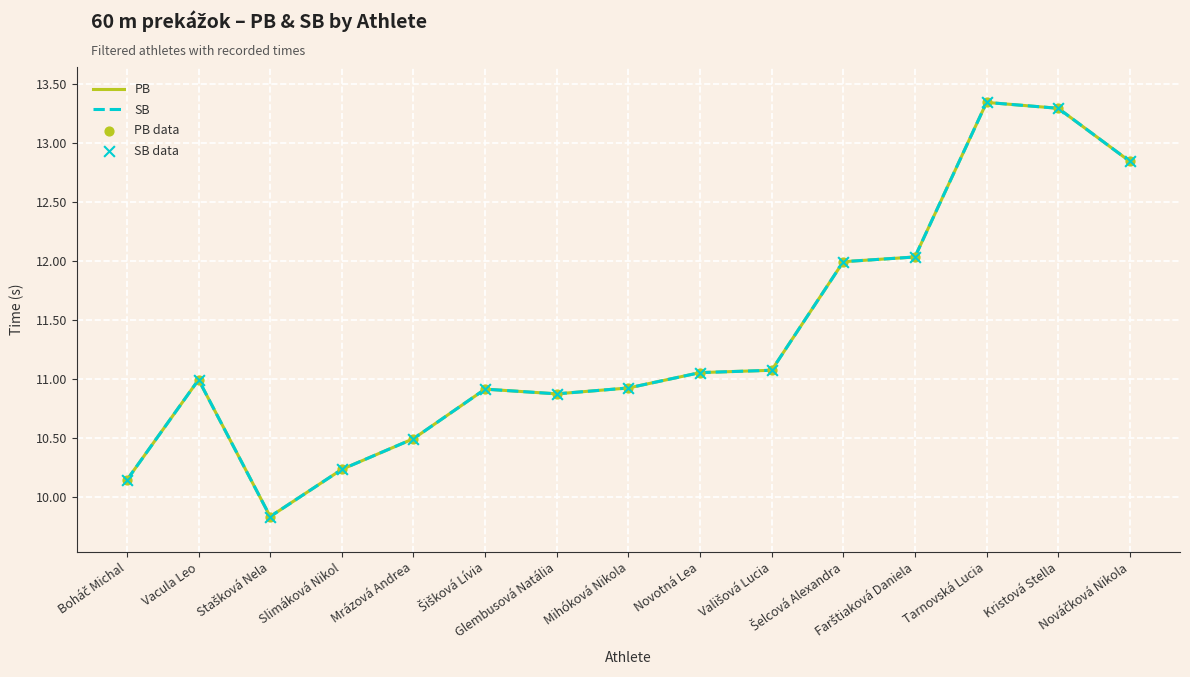

At which category is the sum across all series the highest?

Tarnovská Lucia